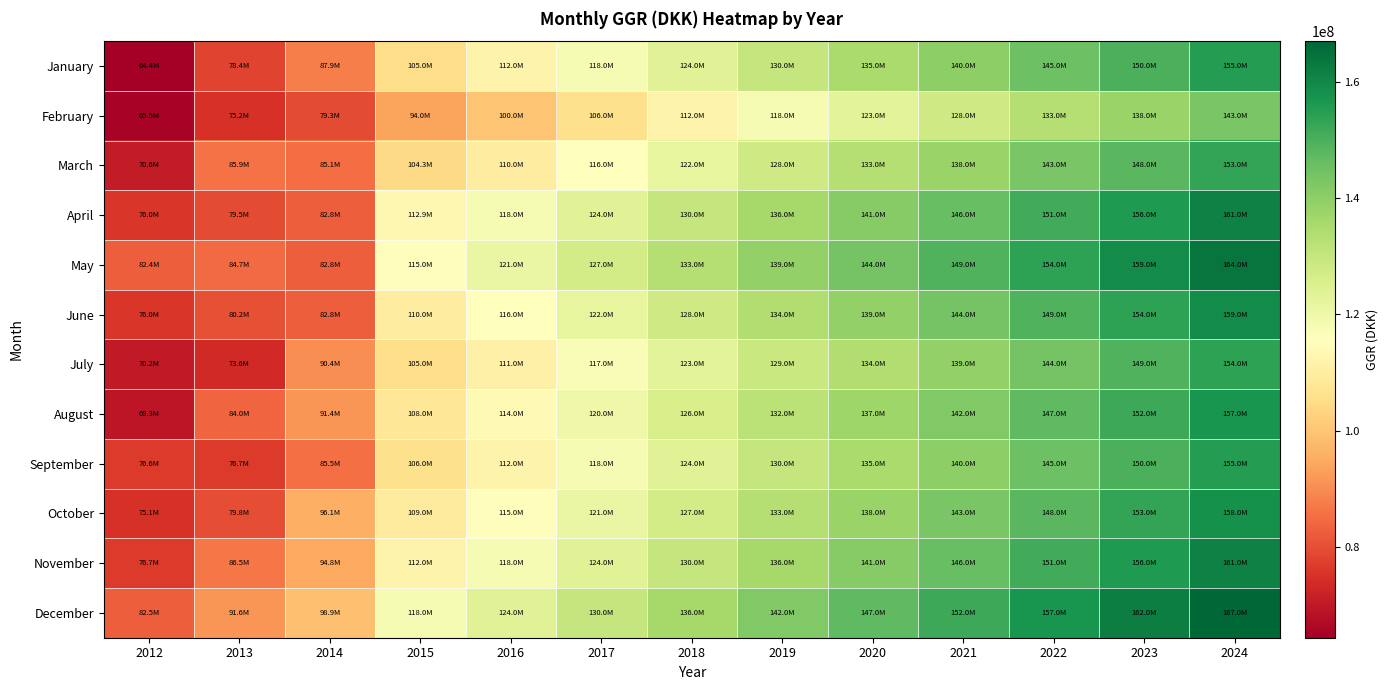

Reading left to right, extract all data points from this chart.

January: 2012=64385466.8	2013=78356473.7	2014=87913022.7	2015=105007791.3	2016=112000000.0	2017=118000000.0	2018=124000000.0	2019=130000000.0	2020=135000000.0	2021=140000000.0	2022=145000000.0	2023=150000000.0	2024=155000000.0
February: 2012=65504964.6	2013=75161318.8	2014=79328129.8	2015=93997670.4	2016=100000000.0	2017=106000000.0	2018=112000000.0	2019=118000000.0	2020=123000000.0	2021=128000000.0	2022=133000000.0	2023=138000000.0	2024=143000000.0
March: 2012=70587451.0	2013=85941262.9	2014=85074904.7	2015=104298138.4	2016=110000000.0	2017=116000000.0	2018=122000000.0	2019=128000000.0	2020=133000000.0	2021=138000000.0	2022=143000000.0	2023=148000000.0	2024=153000000.0
April: 2012=75950215.1	2013=79497427.0	2014=82800000.0	2015=112902692.3	2016=118000000.0	2017=124000000.0	2018=130000000.0	2019=136000000.0	2020=141000000.0	2021=146000000.0	2022=151000000.0	2023=156000000.0	2024=161000000.0
May: 2012=82423232.4	2013=84675120.5	2014=82800000.0	2015=115000000.0	2016=121000000.0	2017=127000000.0	2018=133000000.0	2019=139000000.0	2020=144000000.0	2021=149000000.0	2022=154000000.0	2023=159000000.0	2024=164000000.0
June: 2012=75998781.5	2013=80176123.0	2014=82800000.0	2015=110000000.0	2016=116000000.0	2017=122000000.0	2018=128000000.0	2019=134000000.0	2020=139000000.0	2021=144000000.0	2022=149000000.0	2023=154000000.0	2024=159000000.0
July: 2012=70162980.0	2013=73575005.8	2014=90421776.2	2015=105000000.0	2016=111000000.0	2017=117000000.0	2018=123000000.0	2019=129000000.0	2020=134000000.0	2021=139000000.0	2022=144000000.0	2023=149000000.0	2024=154000000.0
August: 2012=69345435.5	2013=83976047.4	2014=91380309.1	2015=108000000.0	2016=114000000.0	2017=120000000.0	2018=126000000.0	2019=132000000.0	2020=137000000.0	2021=142000000.0	2022=147000000.0	2023=152000000.0	2024=157000000.0
September: 2012=76574672.7	2013=76679509.9	2014=85516382.8	2015=106000000.0	2016=112000000.0	2017=118000000.0	2018=124000000.0	2019=130000000.0	2020=135000000.0	2021=140000000.0	2022=145000000.0	2023=150000000.0	2024=155000000.0
October: 2012=75146797.9	2013=79809076.8	2014=96050312.5	2015=109000000.0	2016=115000000.0	2017=121000000.0	2018=127000000.0	2019=133000000.0	2020=138000000.0	2021=143000000.0	2022=148000000.0	2023=153000000.0	2024=158000000.0
November: 2012=76735408.0	2013=86511573.9	2014=94824459.0	2015=112000000.0	2016=118000000.0	2017=124000000.0	2018=130000000.0	2019=136000000.0	2020=141000000.0	2021=146000000.0	2022=151000000.0	2023=156000000.0	2024=161000000.0
December: 2012=82538540.4	2013=91582966.8	2014=98871073.4	2015=118000000.0	2016=124000000.0	2017=130000000.0	2018=136000000.0	2019=142000000.0	2020=147000000.0	2021=152000000.0	2022=157000000.0	2023=162000000.0	2024=167000000.0